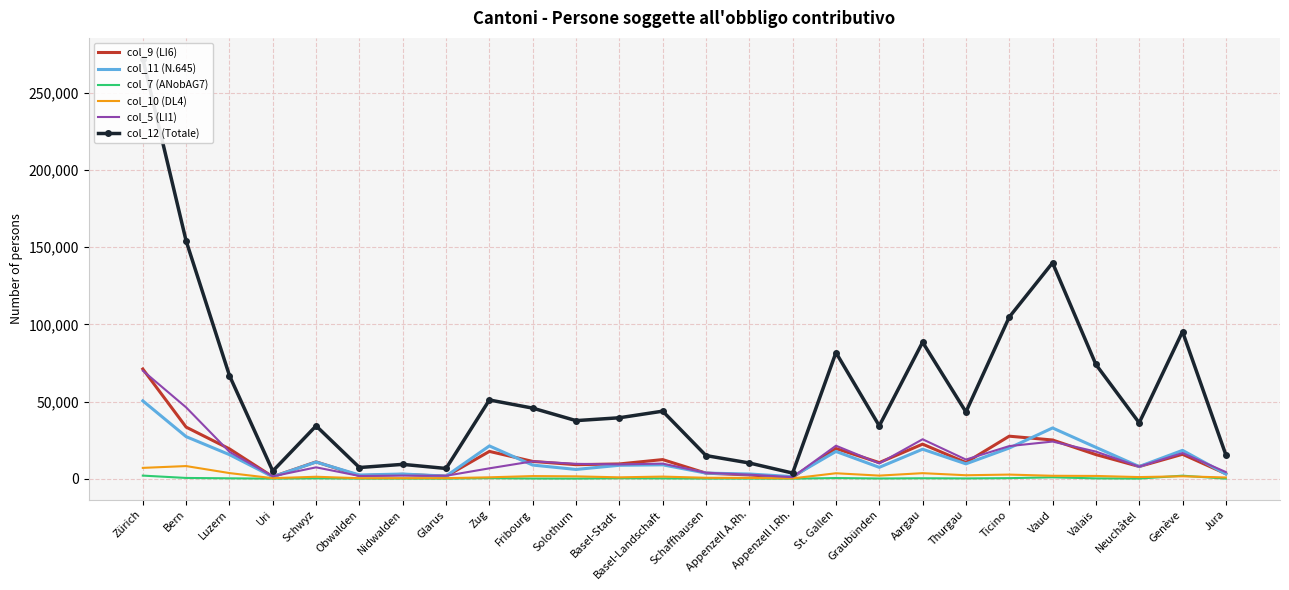

Count the number of data series in this chart.

6